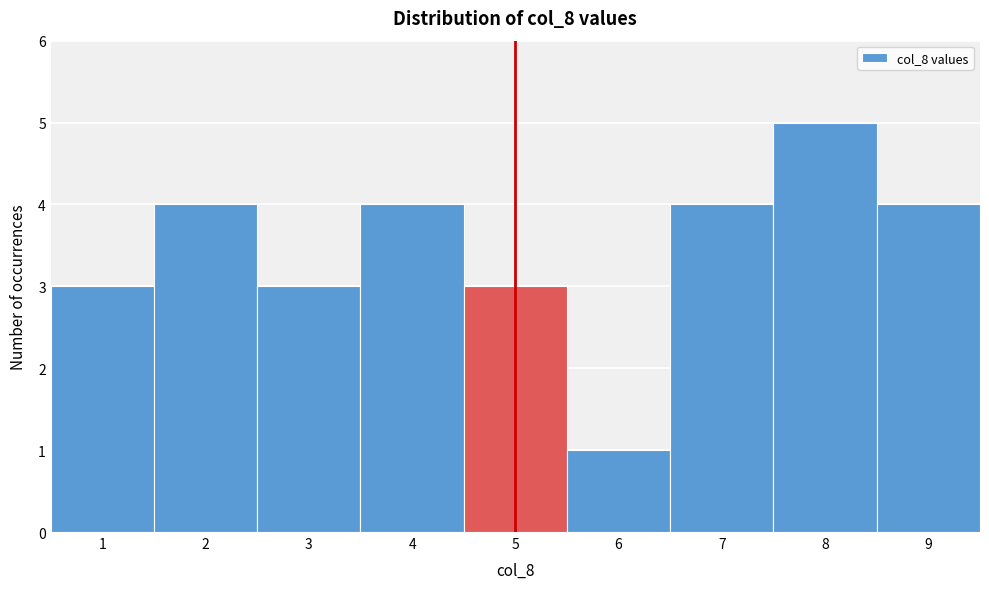

Reading left to right, transcribe this chart: for each bar, give the range it covers on the x-axis and its height. The values are not printed on the chart, so give them approximately, as read against the axis.

0.5 to 1.5: 3
1.5 to 2.5: 4
2.5 to 3.5: 3
3.5 to 4.5: 4
4.5 to 5.5: 3
5.5 to 6.5: 1
6.5 to 7.5: 4
7.5 to 8.5: 5
8.5 to 9.5: 4